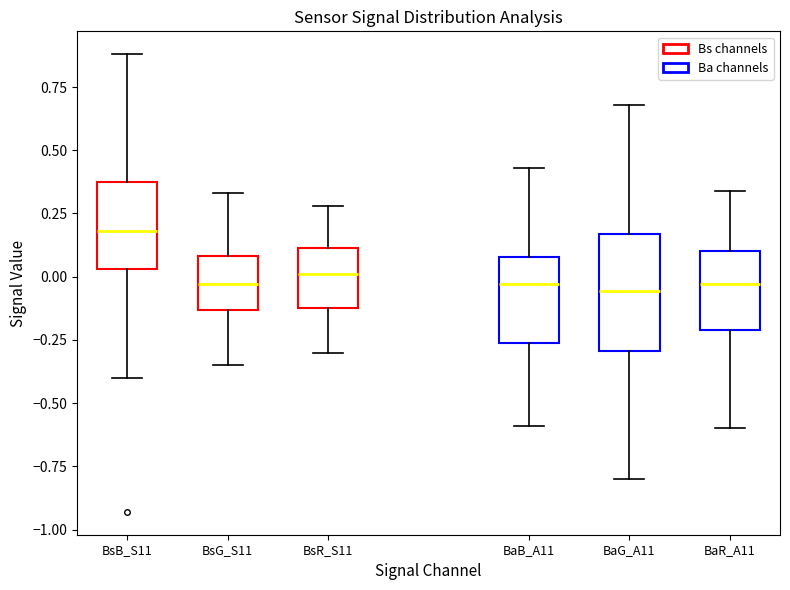

Reading left to right, transcribe this box plot: for each box, give where its median line is, the range the box spans, and where its two whiskers end, as read against the y-axis. The values are not printed on the chart, so give them approximately, as read against the axis.

BsB_S11: median 0.20, box 0.05 to 0.40, whiskers -0.40 to 0.90
BsG_S11: median -0.05, box -0.15 to 0.10, whiskers -0.35 to 0.35
BsR_S11: median 0.00, box -0.10 to 0.10, whiskers -0.30 to 0.30
BaB_A11: median -0.05, box -0.25 to 0.10, whiskers -0.60 to 0.45
BaG_A11: median -0.05, box -0.30 to 0.15, whiskers -0.80 to 0.70
BaR_A11: median -0.05, box -0.20 to 0.10, whiskers -0.60 to 0.35